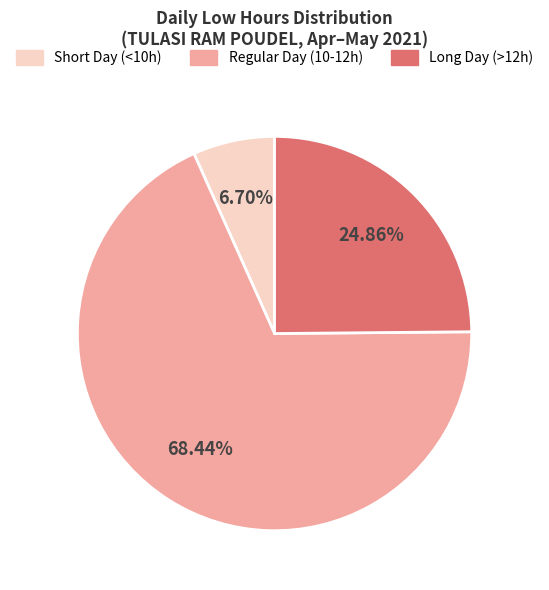

Approximately how many times larger is the value at Short Day (<10h) compared to Long Day (>12h)?

0.3